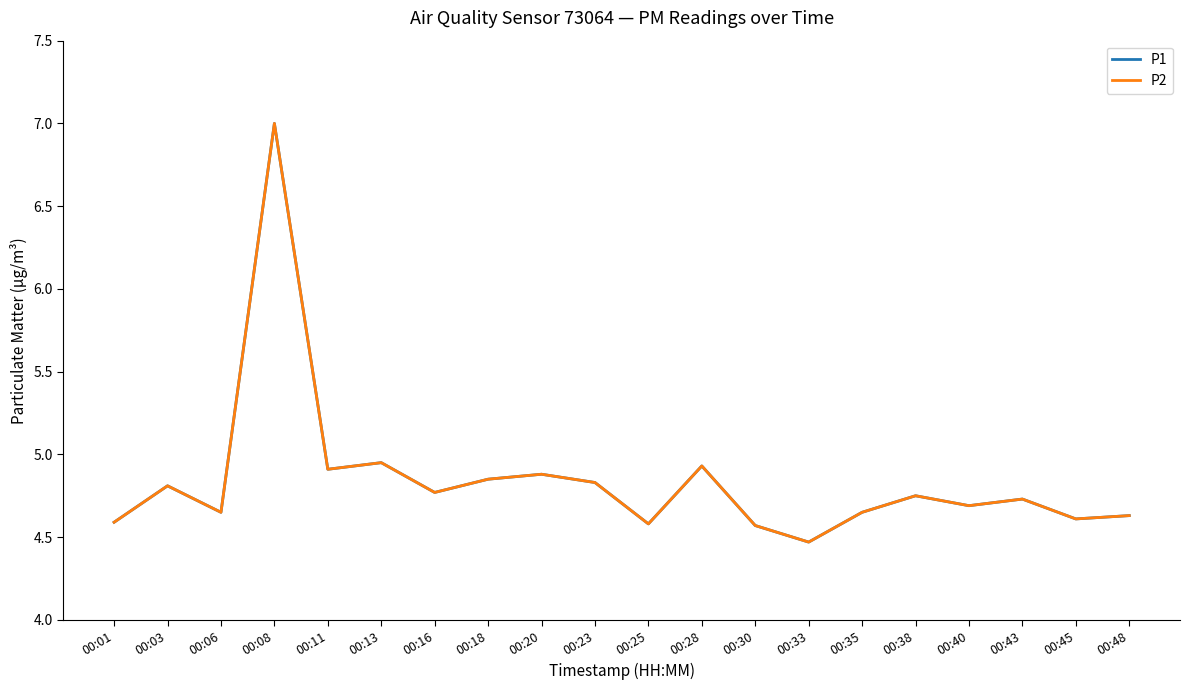

How many interior local peaks does the P2 series have?

7